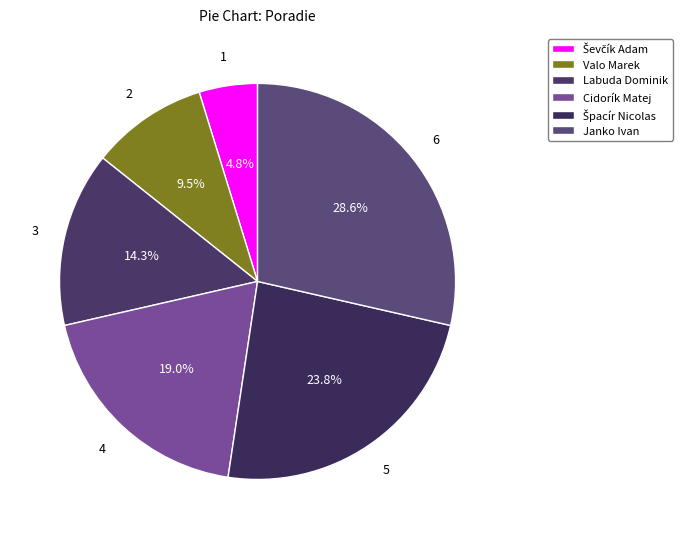

What portion of the pie excludes Cidorík Matej?

81.0%